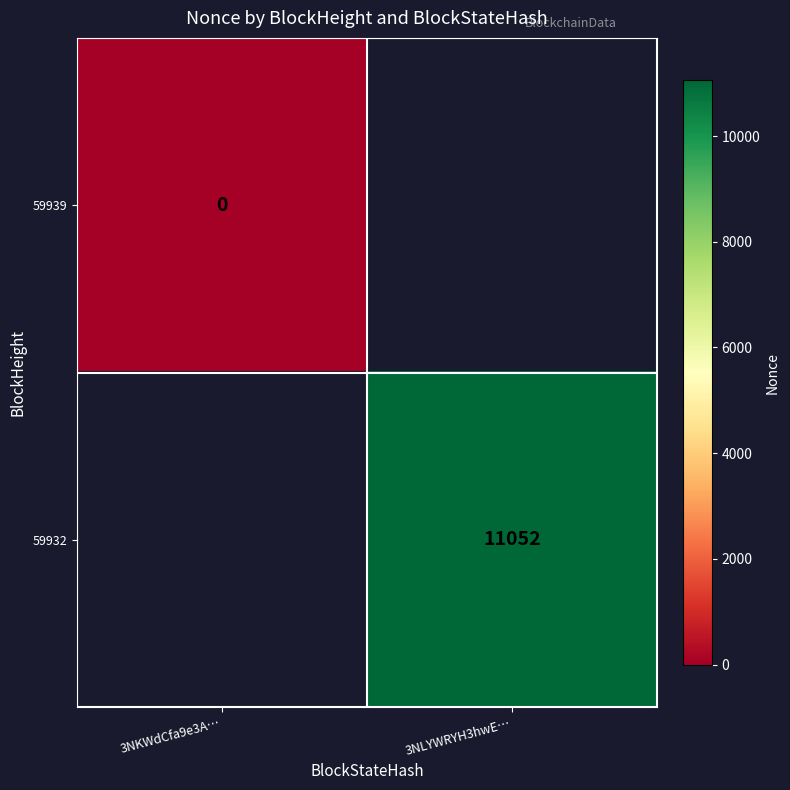

True or false: 59932 has a value of 11052 at 3NLYWRYH3hwE….

True